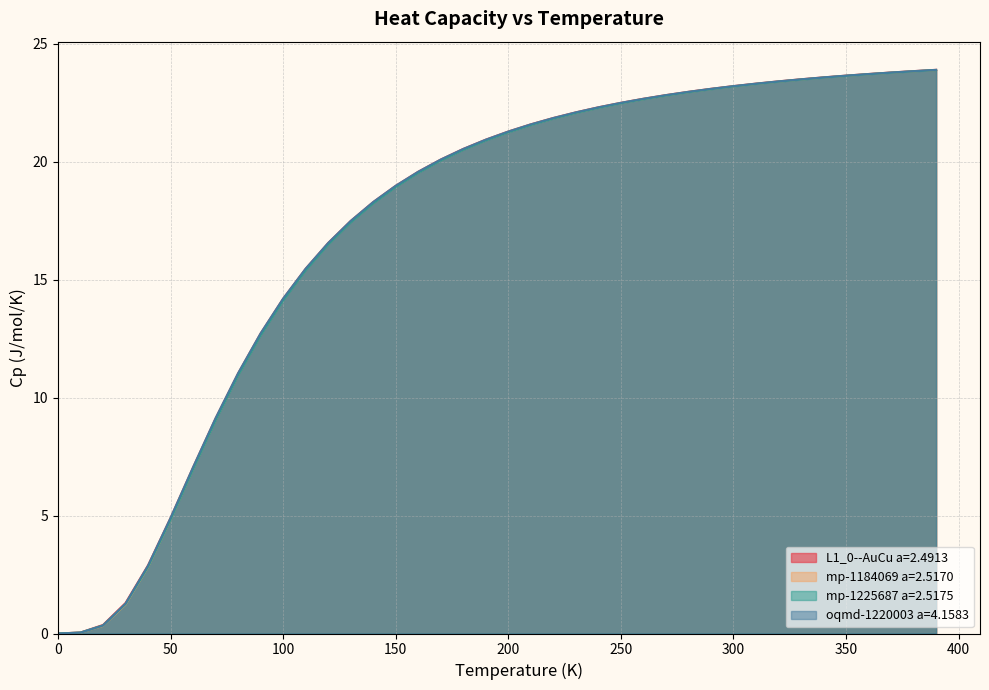

Reading left to right, list all the values displayed in this chart.

L1_0--AuCu a=2.4913: 0.0	0.0	0.4	1.3	2.9	4.9	7.0	9.1	11.0	12.7	14.2	15.5	16.5	17.5	18.3	19.0	19.6	20.1	20.5	20.9	21.3	21.6	21.8	22.1	22.3	22.5	22.7	22.8	23.0	23.1	23.2	23.3	23.4	23.5	23.6	23.6	23.7	23.8	23.8	23.9
mp-1184069 a=2.5170: 0.0	0.0	0.3	1.2	2.8	4.8	7.0	9.1	11.0	12.7	14.1	15.4	16.5	17.4	18.2	18.9	19.5	20.1	20.5	20.9	21.3	21.6	21.8	22.1	22.3	22.5	22.6	22.8	22.9	23.1	23.2	23.3	23.4	23.5	23.6	23.6	23.7	23.8	23.8	23.9
mp-1225687 a=2.5175: 0.0	0.0	0.3	1.2	2.8	4.8	7.0	9.0	10.9	12.6	14.1	15.4	16.5	17.4	18.2	18.9	19.5	20.0	20.5	20.9	21.2	21.5	21.8	22.1	22.3	22.5	22.6	22.8	22.9	23.1	23.2	23.3	23.4	23.5	23.6	23.6	23.7	23.8	23.8	23.9
oqmd-1220003 a=4.1583: 0.0	0.0	0.3	1.3	2.9	4.9	7.0	9.1	11.0	12.7	14.2	15.5	16.5	17.5	18.3	19.0	19.6	20.1	20.5	20.9	21.3	21.6	21.8	22.1	22.3	22.5	22.7	22.8	23.0	23.1	23.2	23.3	23.4	23.5	23.6	23.6	23.7	23.8	23.8	23.9